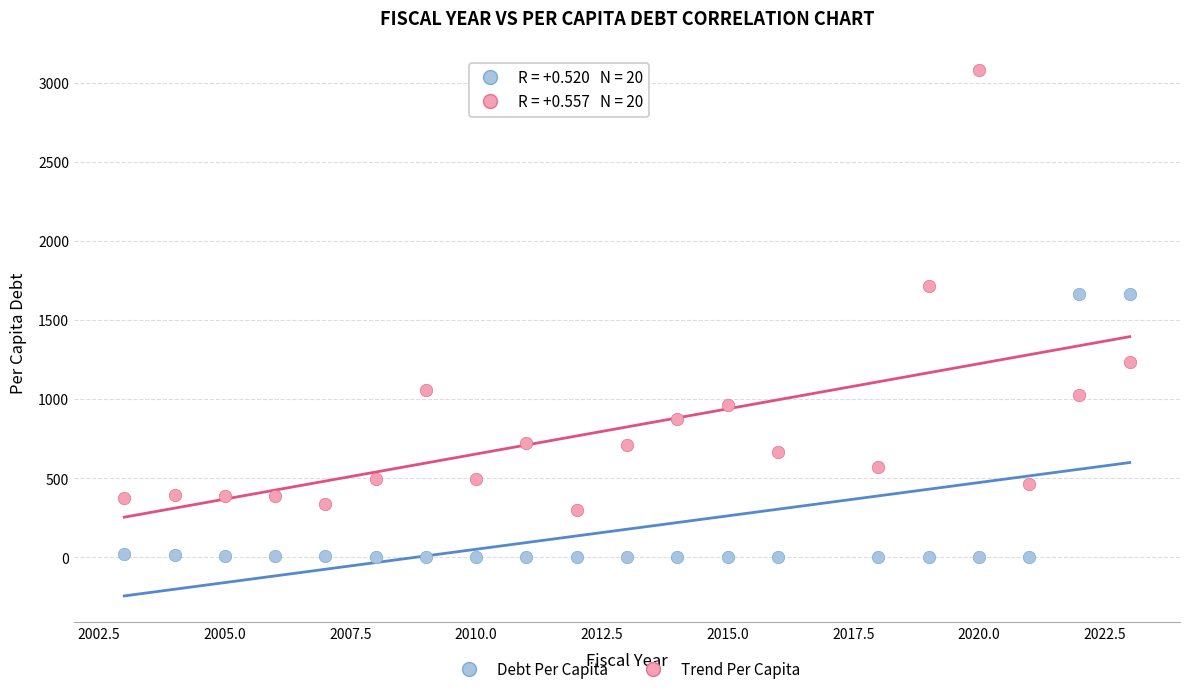

What are all the series names shown in the legend?

Debt Per Capita, Trend Per Capita